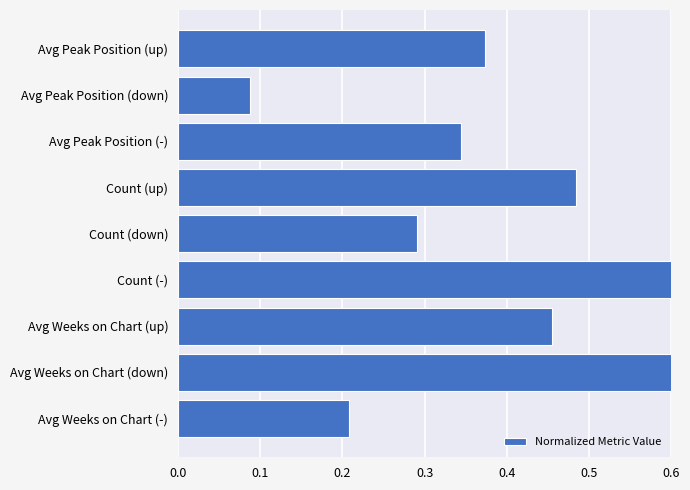

The value at Avg Peak Position (up) is 0.7. True or false?

False